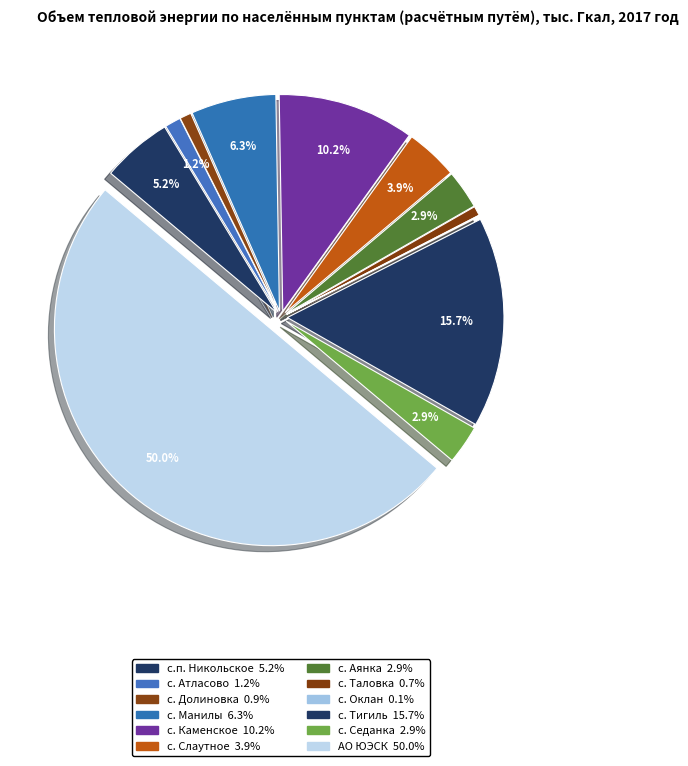

Approximately how many times larger is the value at с.п. Никольское compared to АО ЮЭСК?

0.1